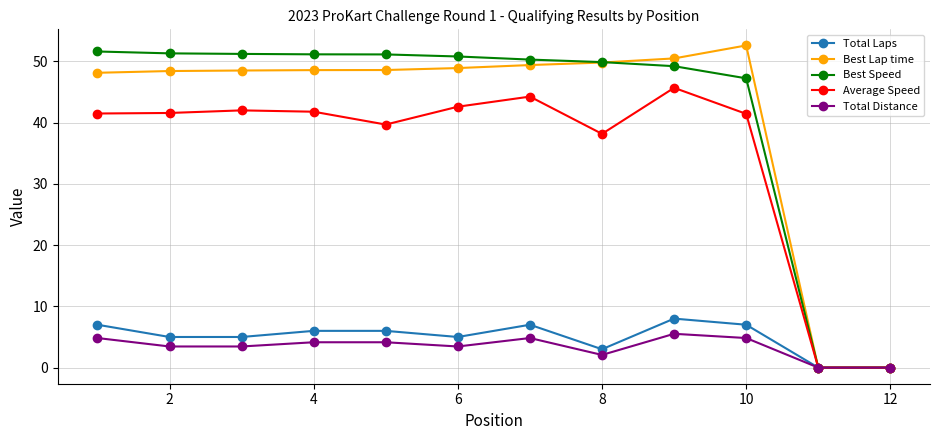

What is the greatest value displayed?

52.6